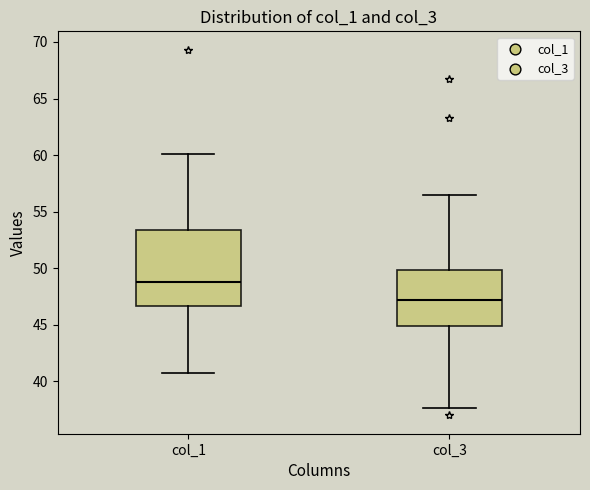

Which box's median line is the highest?

col_1